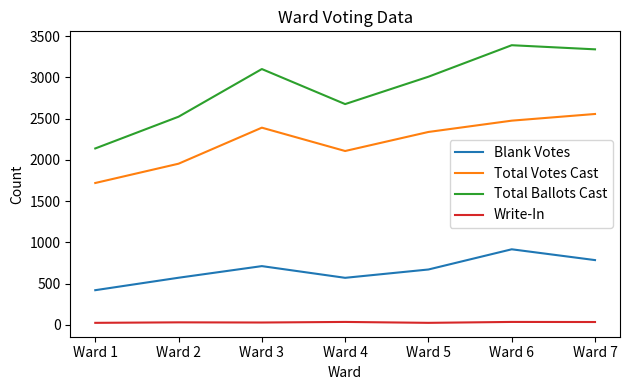

What is the greatest value displayed?

3390